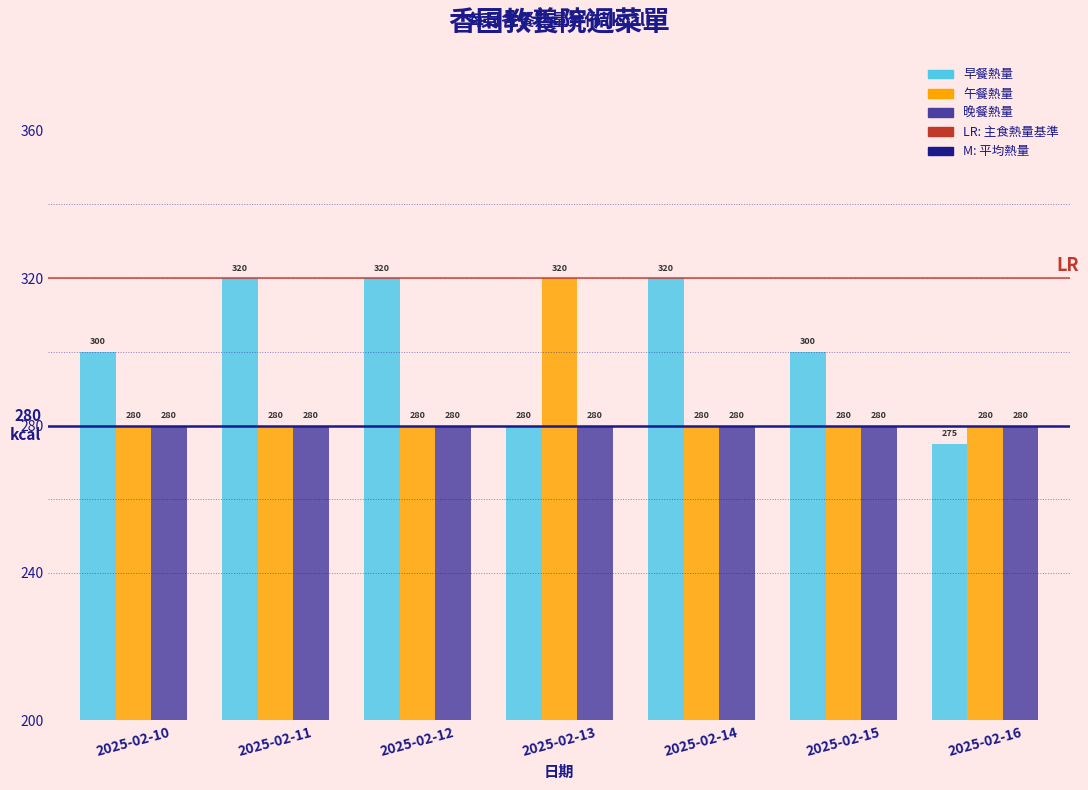

Reading left to right, list all the values displayed in this chart.

早餐熱量: 2025-02-10=300	2025-02-11=320	2025-02-12=320	2025-02-13=280	2025-02-14=320	2025-02-15=300	2025-02-16=275
午餐熱量: 2025-02-10=280	2025-02-11=280	2025-02-12=280	2025-02-13=320	2025-02-14=280	2025-02-15=280	2025-02-16=280
晚餐熱量: 2025-02-10=280	2025-02-11=280	2025-02-12=280	2025-02-13=280	2025-02-14=280	2025-02-15=280	2025-02-16=280